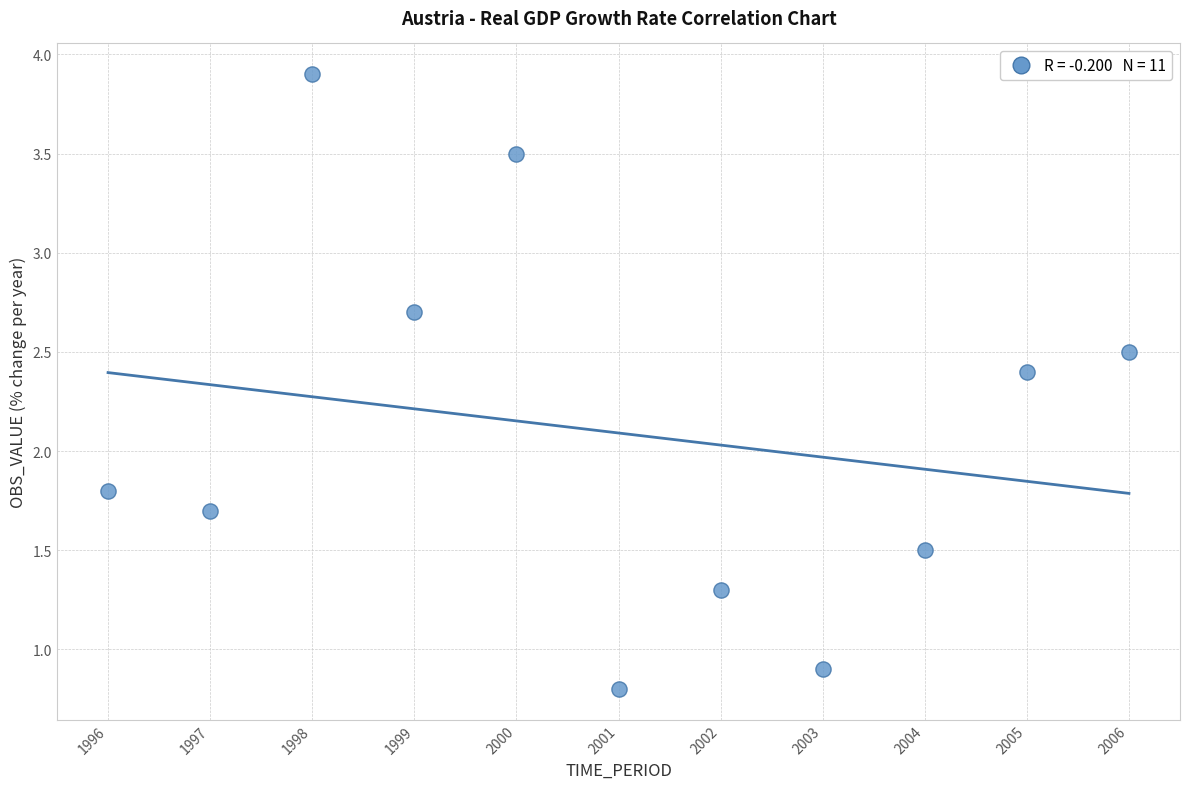

What Y value in the scatter plot is closest to 2?

1.8